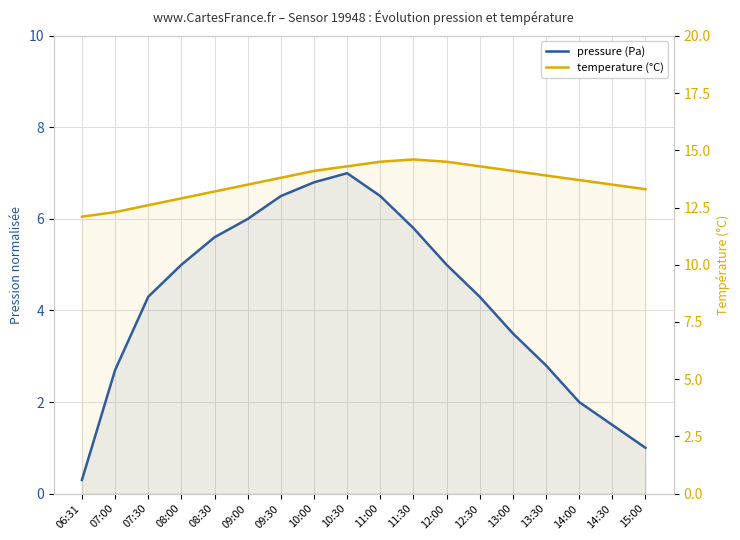

Where is temperature (°C) nearest to the value 13?

08:00